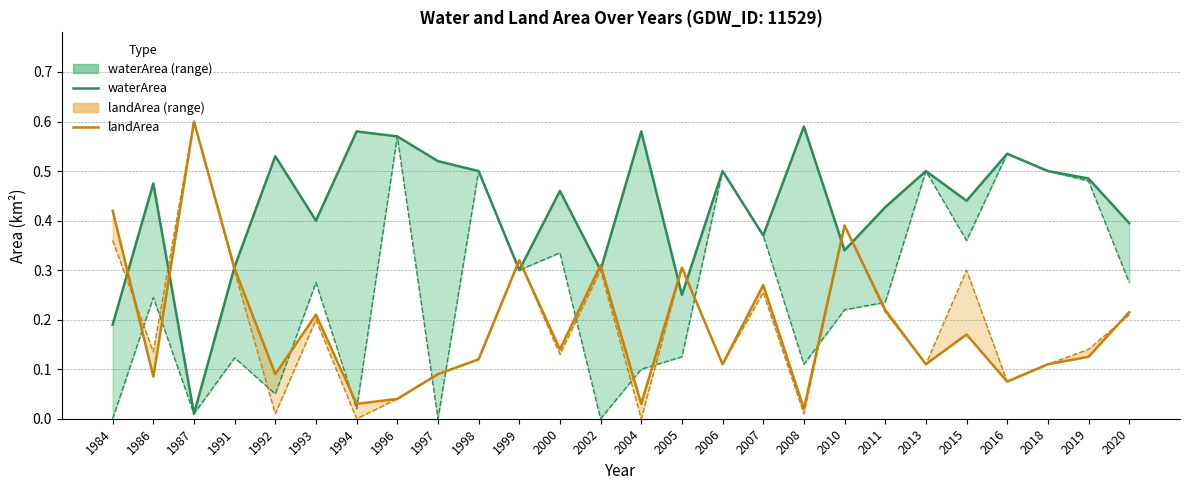

Reading right to left, transcribe all the data shown in this chart.

waterArea (upper): 2020=0.4	2019=0.5	2018=0.5	2016=0.5	2015=0.4	2013=0.5	2011=0.4	2010=0.3	2008=0.6	2007=0.4	2006=0.5	2005=0.2	2004=0.6	2002=0.3	2000=0.5	1999=0.3	1998=0.5	1997=0.5	1996=0.6	1994=0.6	1993=0.4	1992=0.5	1991=0.3	1987=0.0	1986=0.5	1984=0.2
landArea (upper): 2020=0.2	2019=0.1	2018=0.1	2016=0.1	2015=0.2	2013=0.1	2011=0.2	2010=0.4	2008=0.0	2007=0.3	2006=0.1	2005=0.3	2004=0.0	2002=0.3	2000=0.1	1999=0.3	1998=0.1	1997=0.1	1996=0.0	1994=0.0	1993=0.2	1992=0.1	1991=0.3	1987=0.6	1986=0.1	1984=0.4